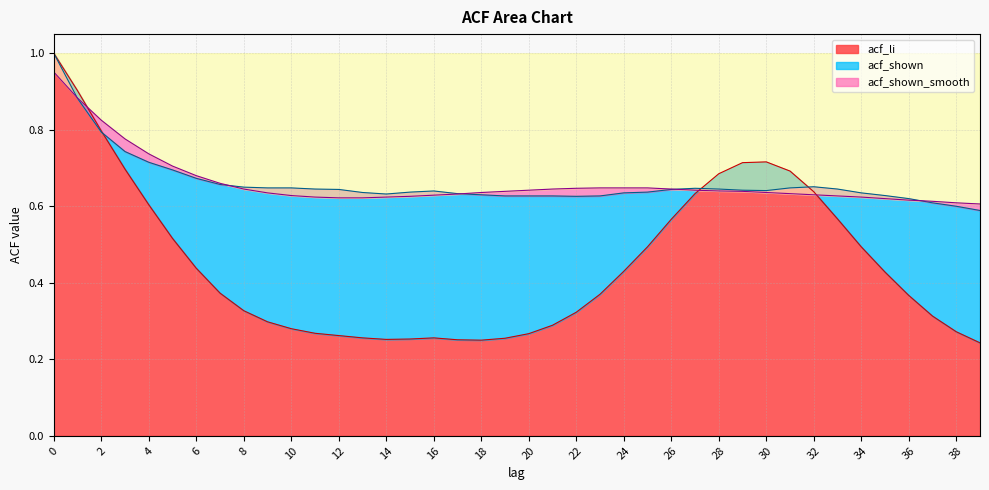

True or false: acf_li has a value of 1.2 at 1.

False